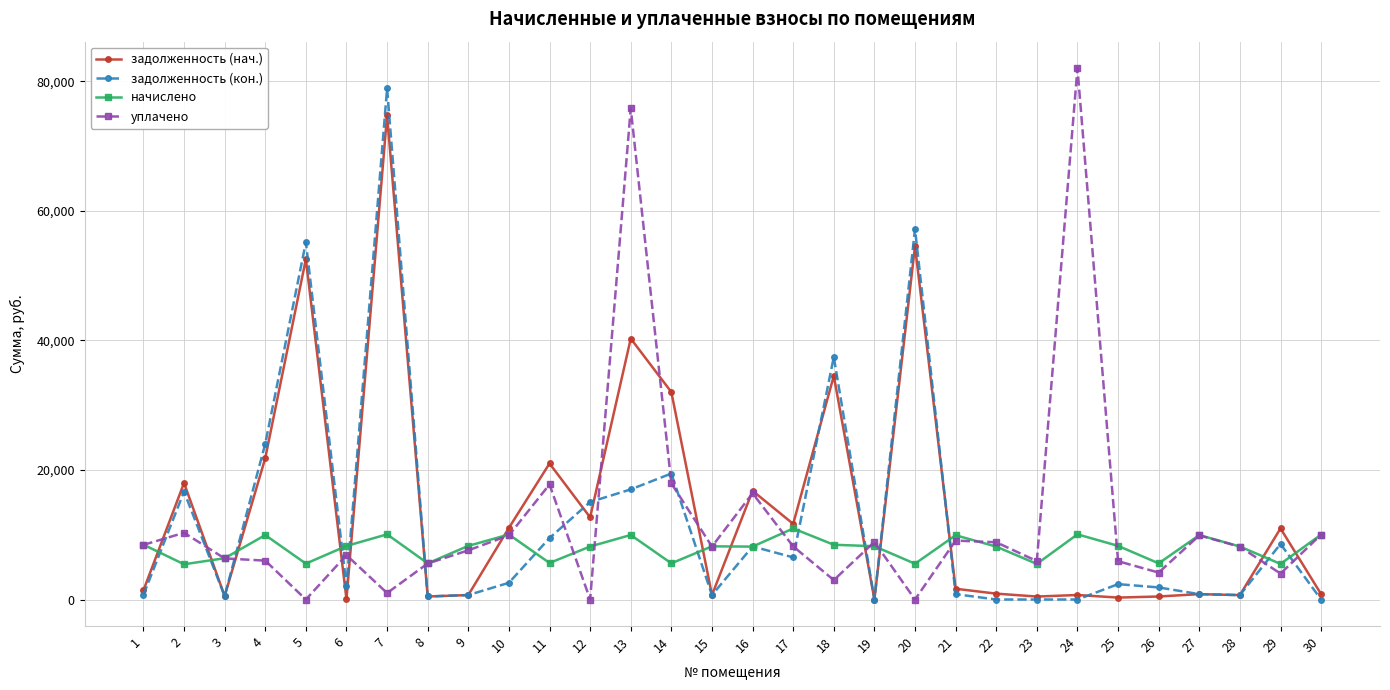

What are all the series names shown in the legend?

задолженность (нач.), задолженность (кон.), начислено, уплачено